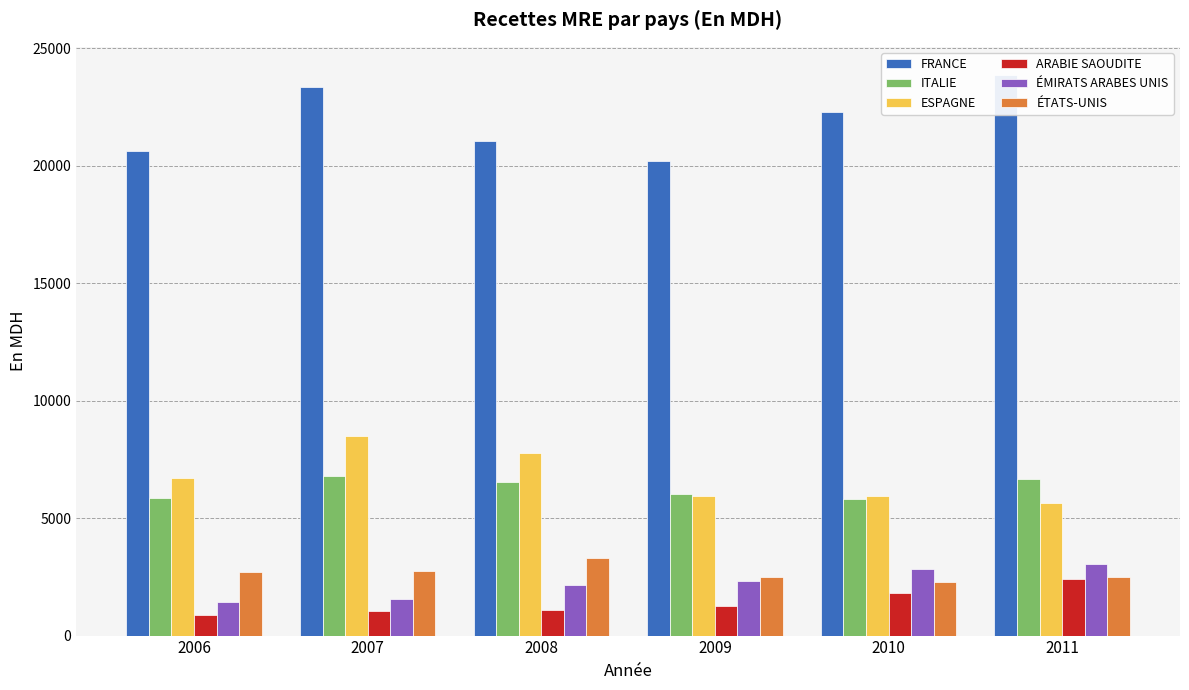

Reading left to right, extract all data points from this chart.

FRANCE: 2006=20636.4	2007=23353.3	2008=21057.8	2009=20227.5	2010=22313.9	2011=23875.8
ITALIE: 2006=5843.7	2007=6808.5	2008=6554.6	2009=6013.6	2010=5801.1	2011=6647.4
ESPAGNE: 2006=6698.7	2007=8504.9	2008=7764.7	2009=5941.0	2010=5947.7	2011=5663.9
ARABIE SAOUDITE: 2006=859.2	2007=1029.1	2008=1094.4	2009=1278.3	2010=1825.0	2011=2427.7
ÉMIRATS ARABES UNIS: 2006=1431.7	2007=1568.6	2008=2146.0	2009=2311.2	2010=2826.2	2011=3042.7
ÉTATS-UNIS: 2006=2709.8	2007=2761.4	2008=3320.4	2009=2513.7	2010=2292.4	2011=2494.6